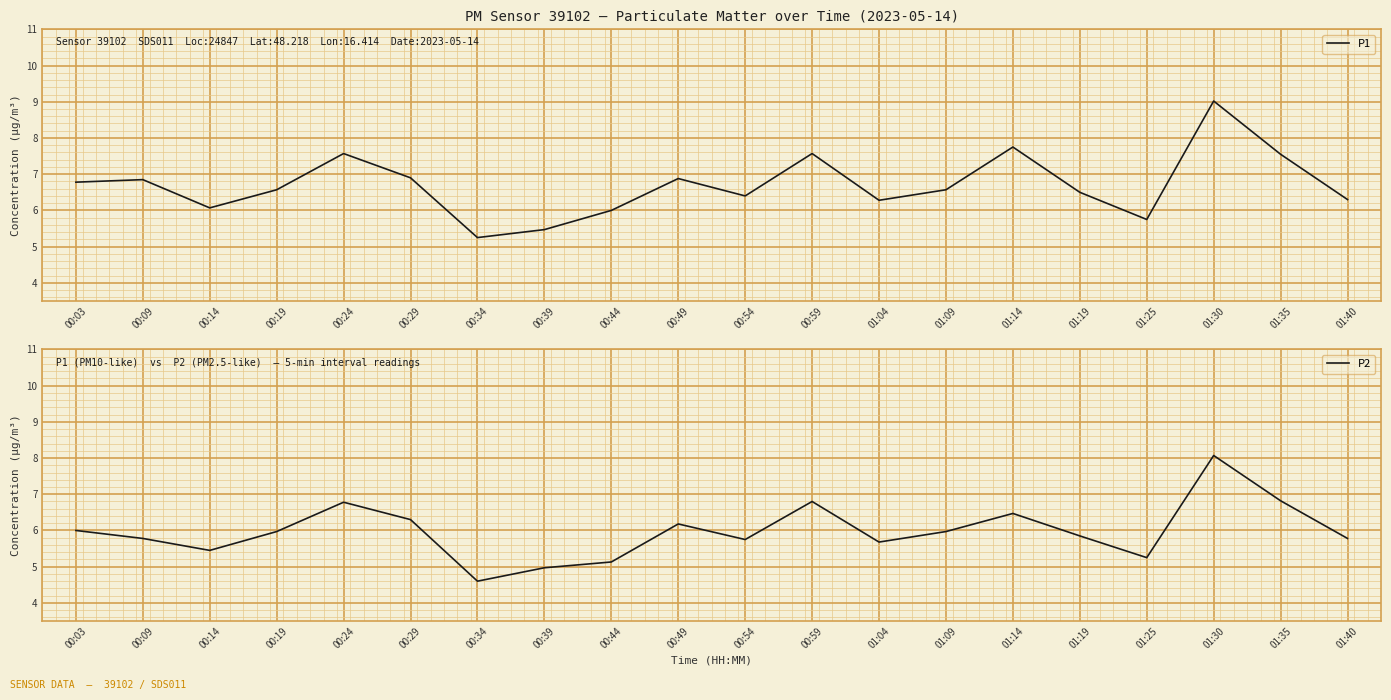

Which series has the largest range (max minus min)?

P1